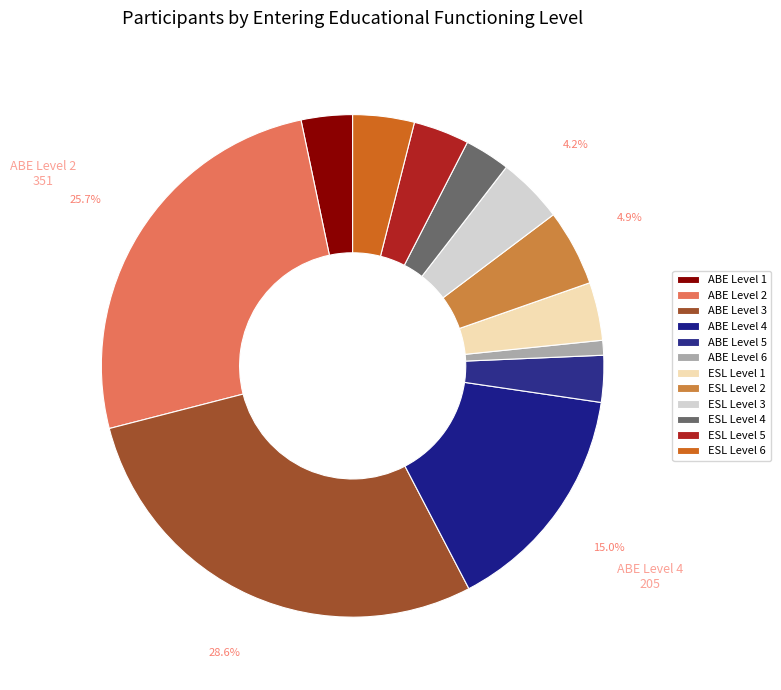

What is the ratio of the value at ESL Level 2 to the value at ESL Level 4?

1.7